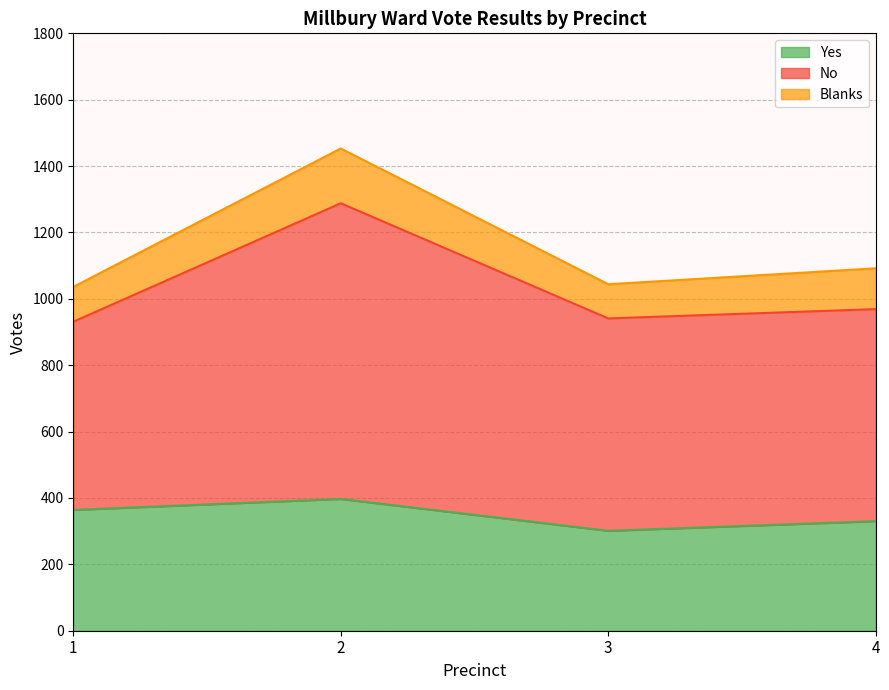

Reading left to right, what are all the values shown in this chart?

Yes: 364	397	301	330
No: 931	1288	941	969
Blanks: 1036	1453	1044	1092